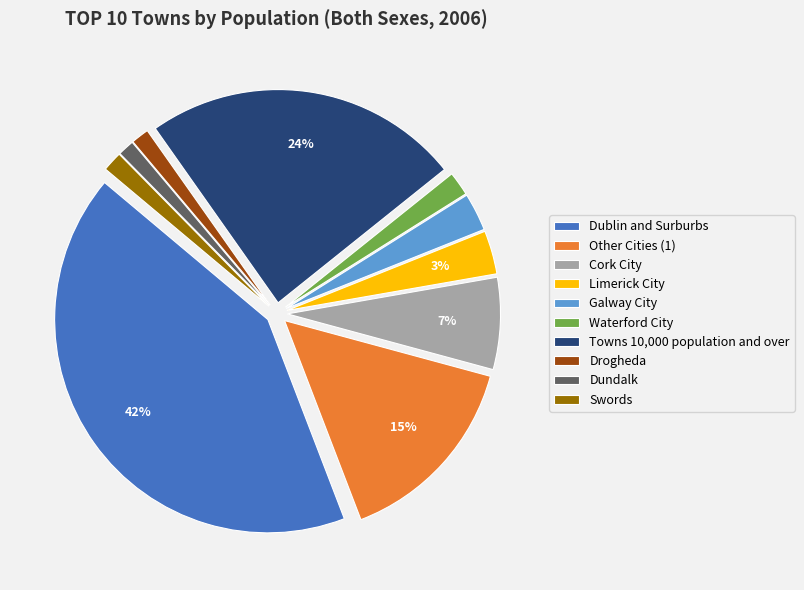

Between Galway City and Towns 10,000 population and over, which is larger?

Towns 10,000 population and over